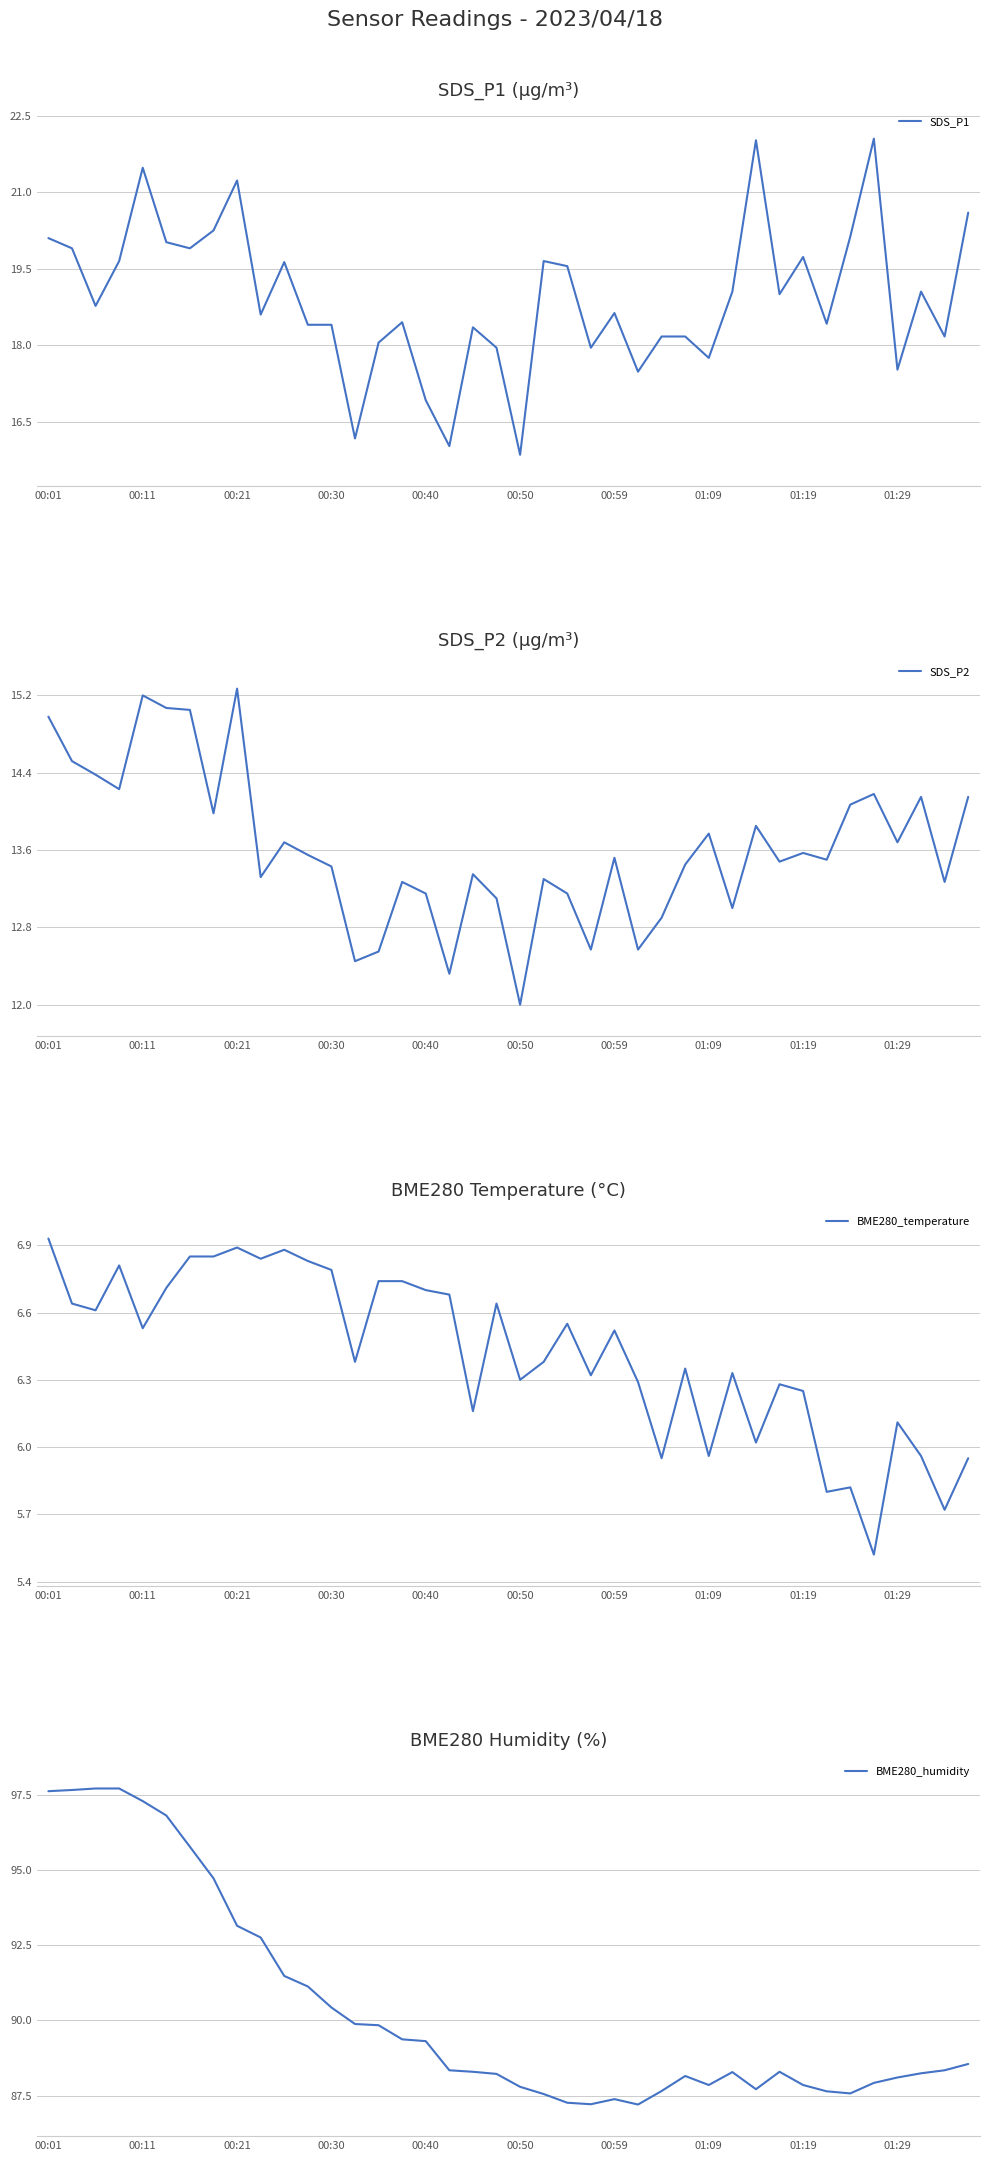

At how many categories does at least one series exceed 75?

40